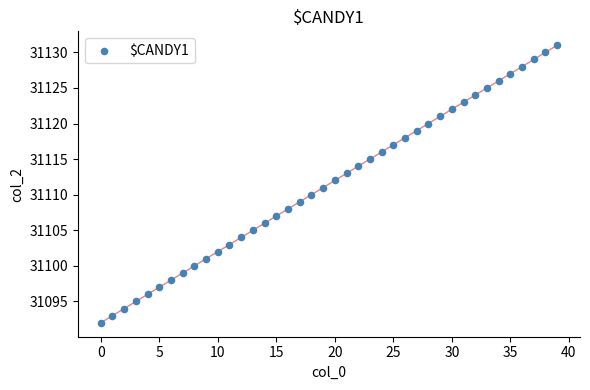

Count the number of points in this scatter plot.

40